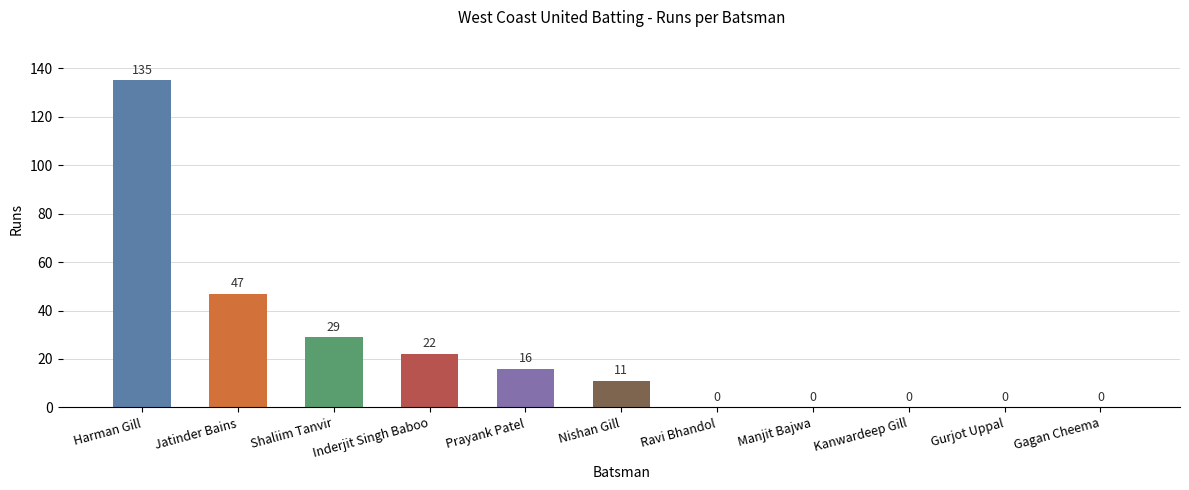

Does the chart contain stacked bars?

No